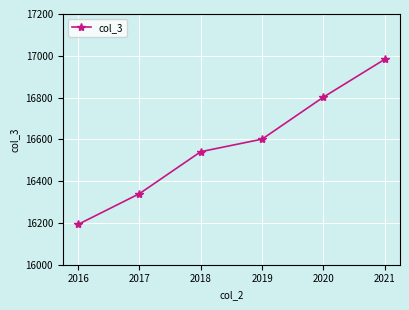

Is it true that the value at 2016 is 16193?

True